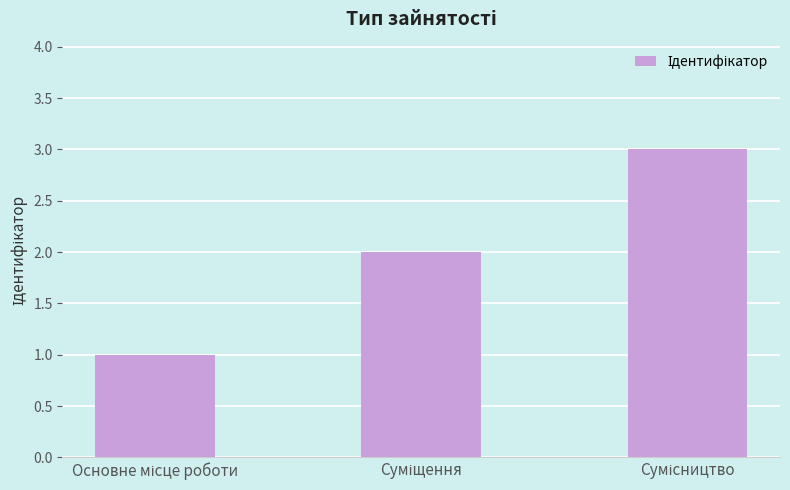

What is the greatest value displayed?

3